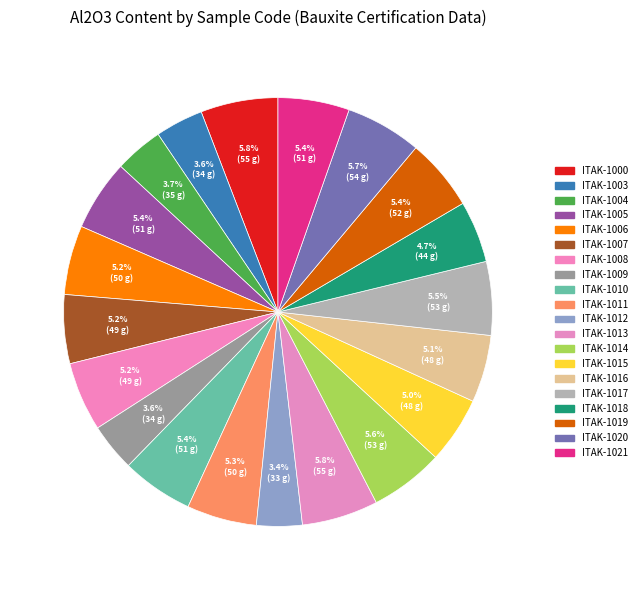

To the nearest percent, what is the difference between the largest and smallest slice percentages?

2%